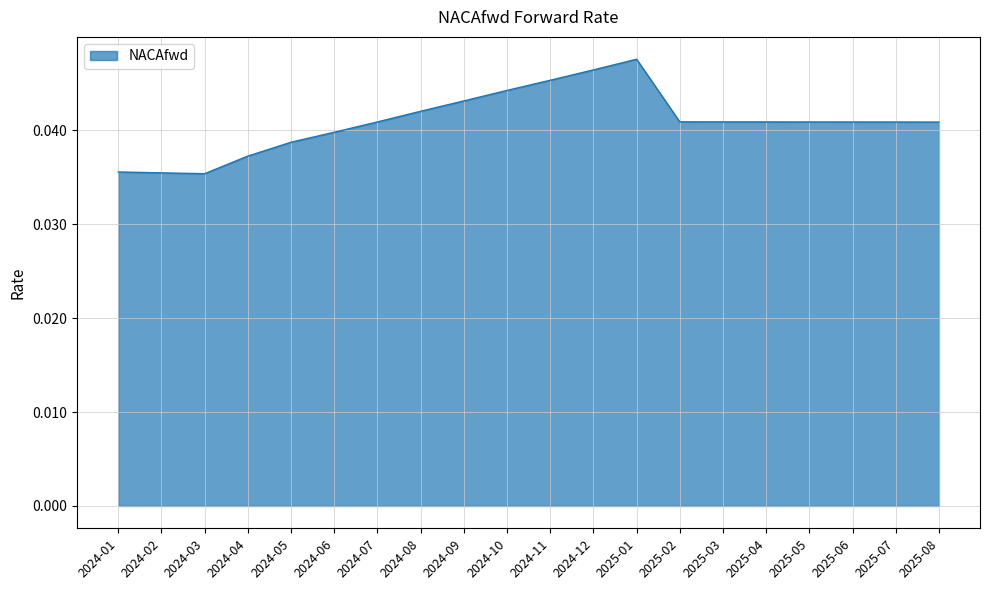

Which has a higher value, 2024-12 or 2025-02?

2024-12